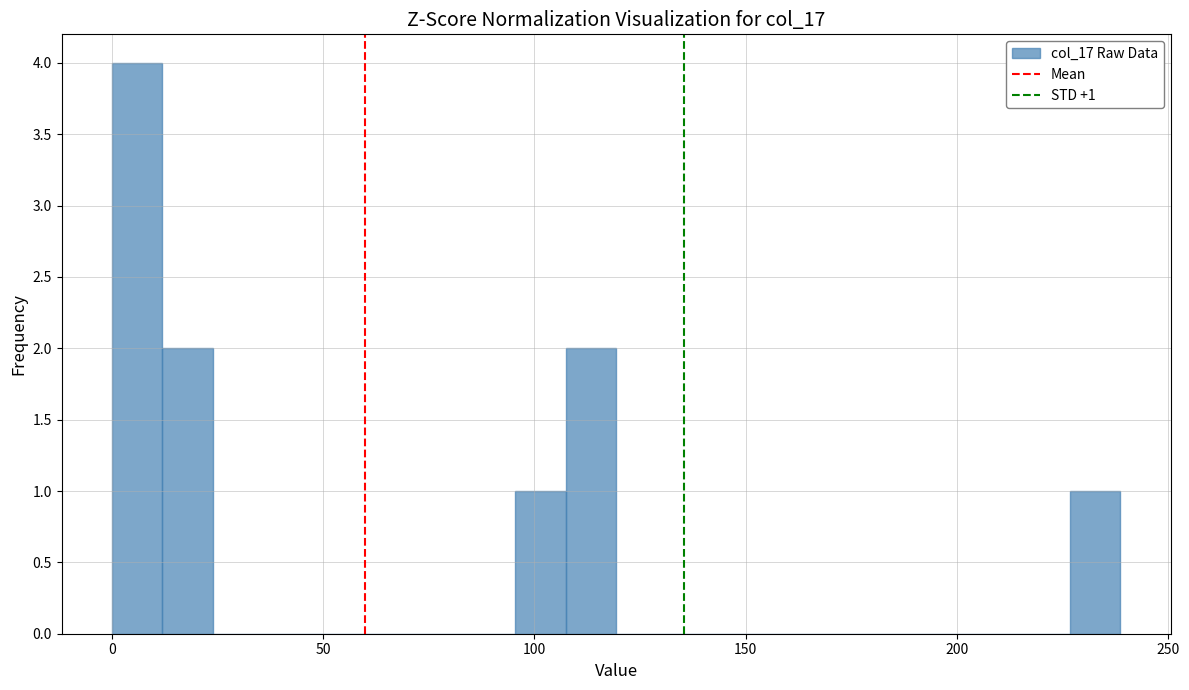

Around what value on the x-axis is the tallest bar? Give the approximate position of its centre, as read against the axis.

5